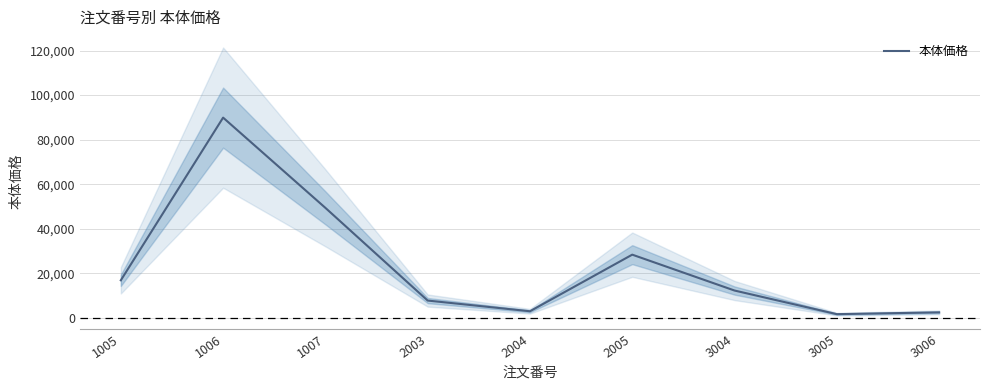

Which has a higher value, 1007 or 2003?

1007